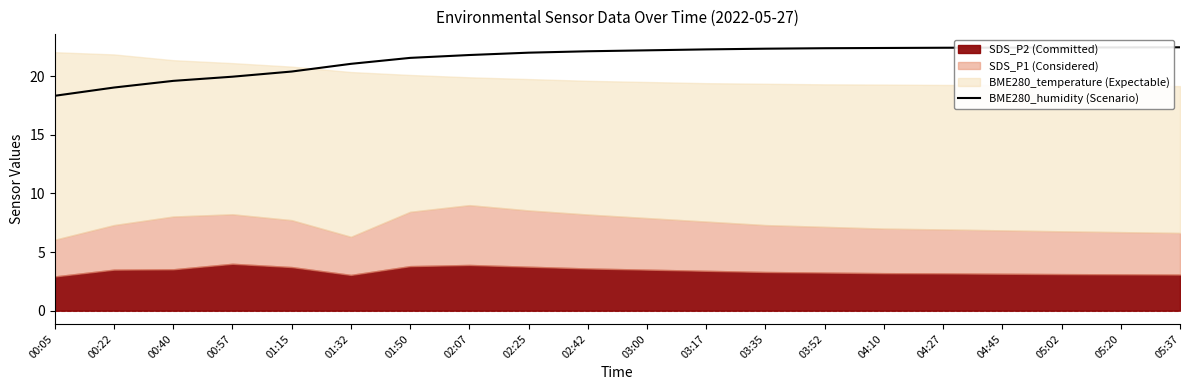

Which category has the lowest value in the BME280_humidity (Scenario) series?

00:05